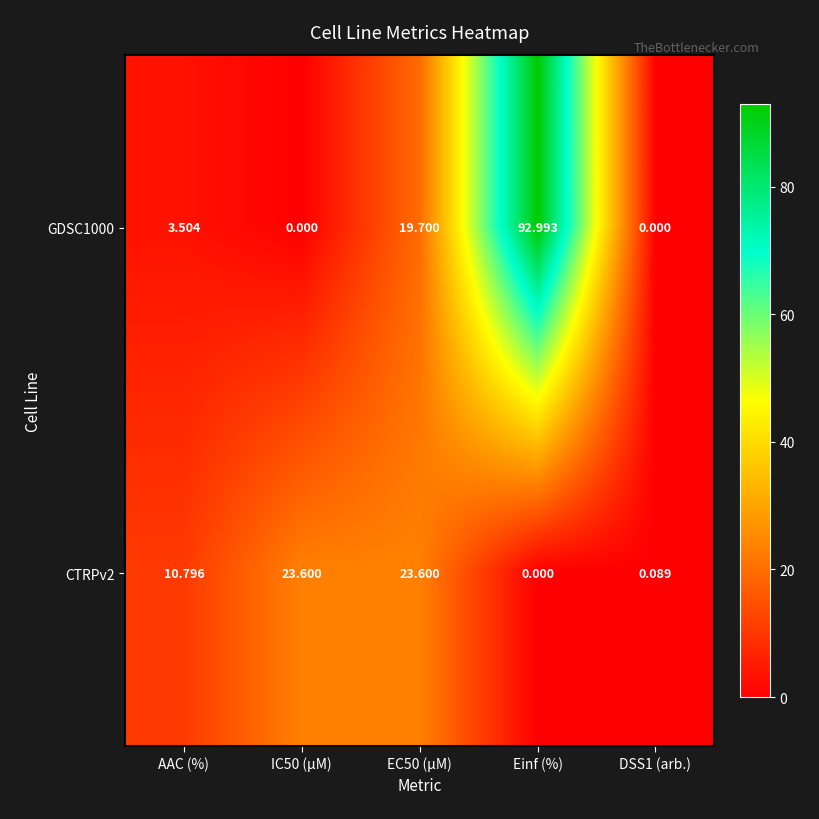

Which category has the lowest value in the CTRPv2 series?

Einf (%)